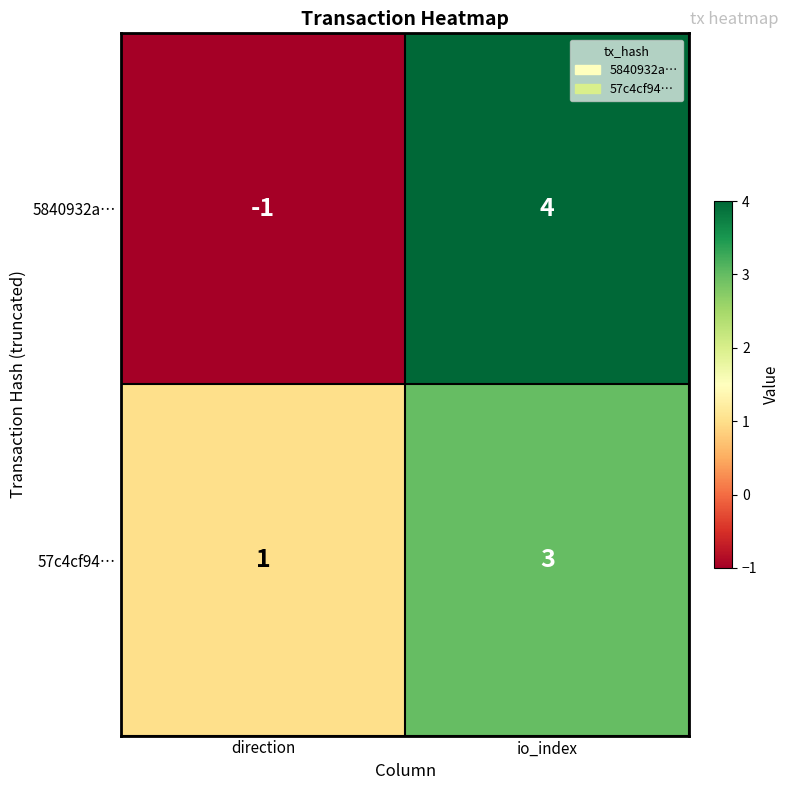

Which category has the lowest value across all series?

direction